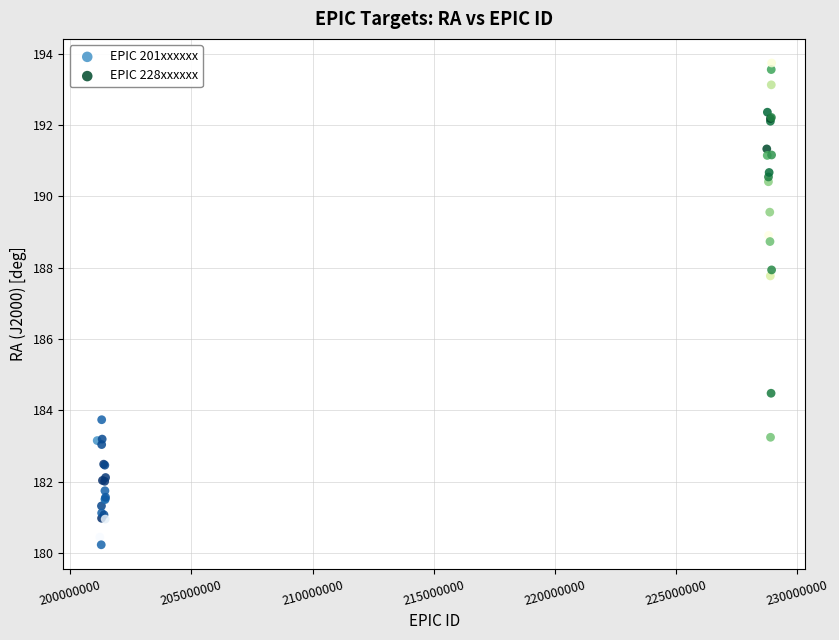

Which series reaches the maximum Y coordinate?

EPIC 228xxxxxx